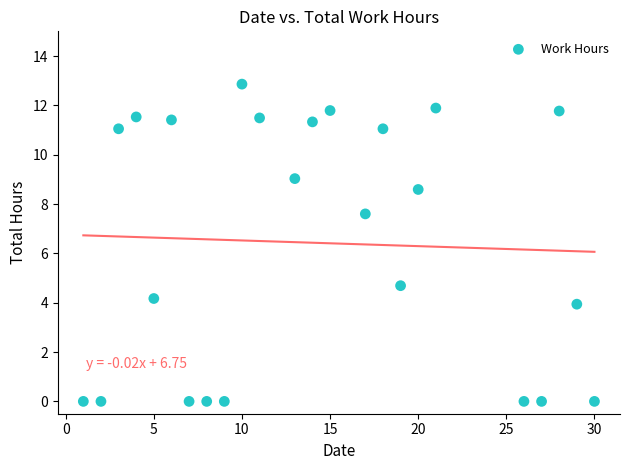

What is the range of Y values (max minus min)?

12.9